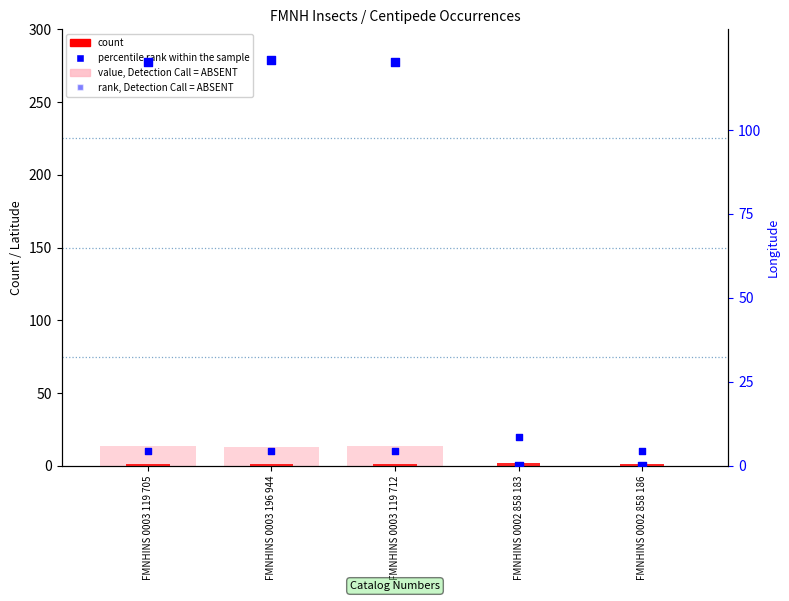

Is the value of value, Detection Call = ABSENT at FMNHINS 0002 858 183 greater than the value of count at FMNHINS 0003 196 944?

No